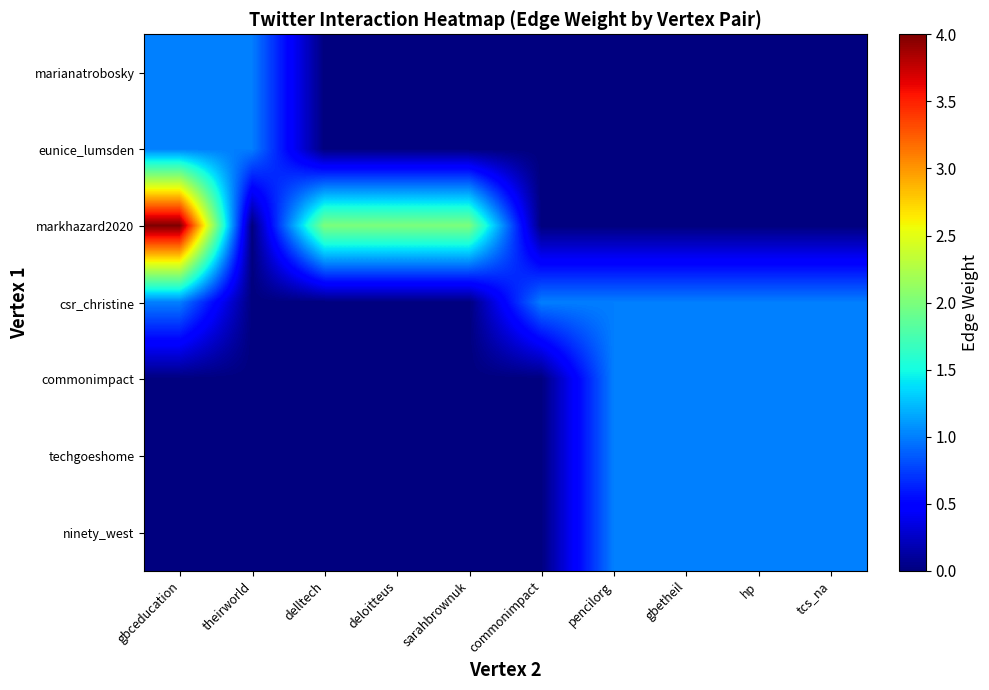

Which has a higher value, gbceducation or delltech?

gbceducation